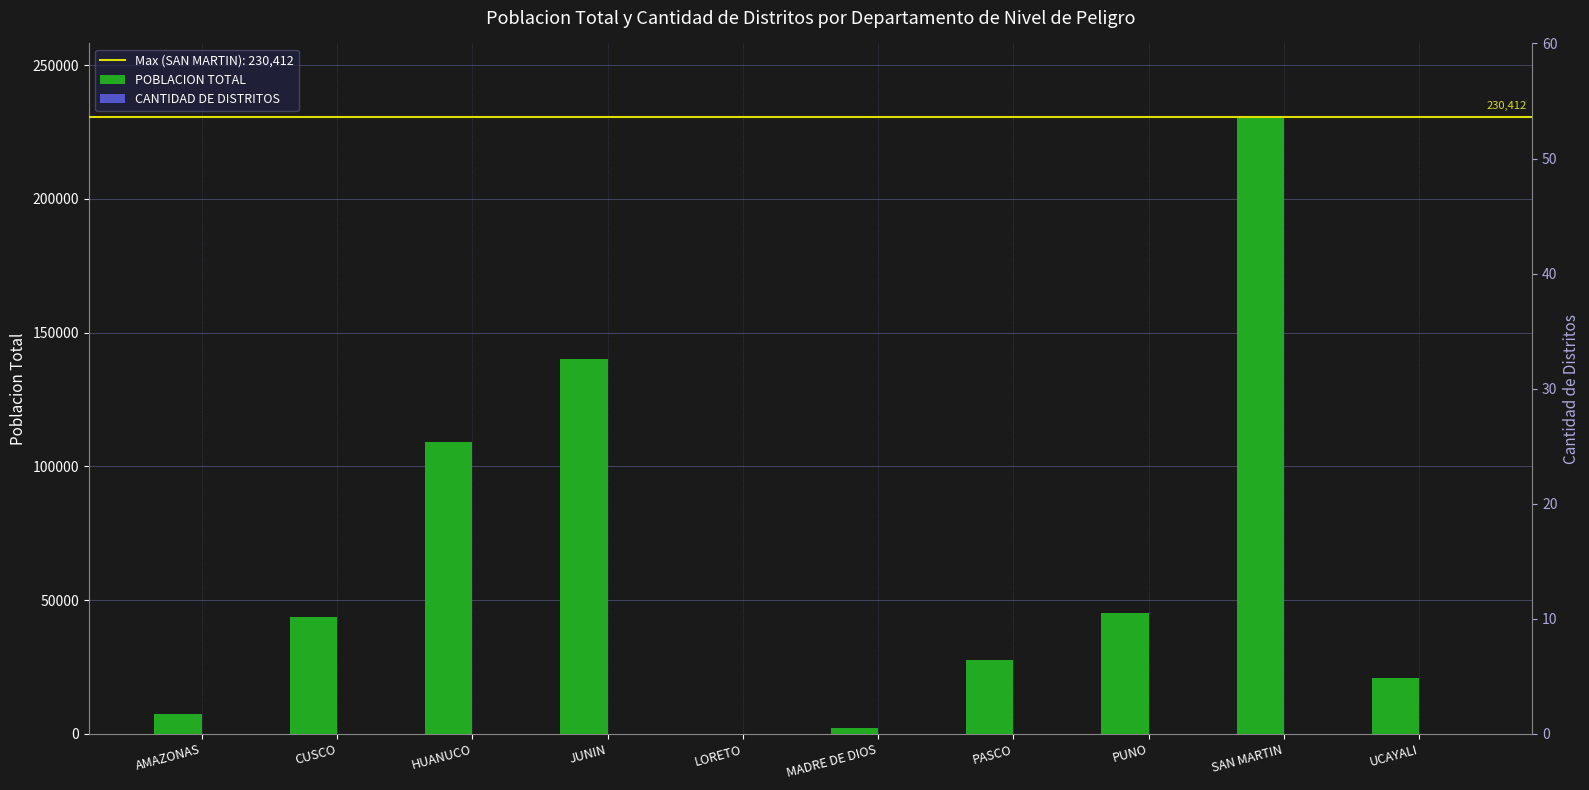

The CANTIDAD DE DISTRITOS series shows 19 at CUSCO. True or false?

False